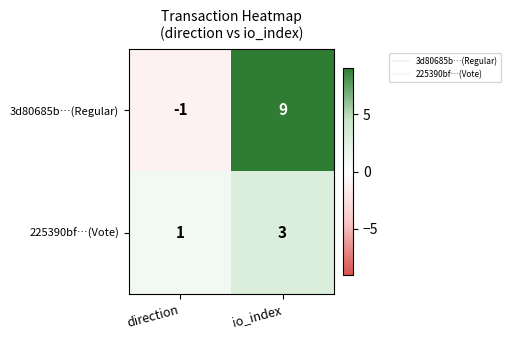

How many negative values does the 3d80685b…(Regular) series have?

1